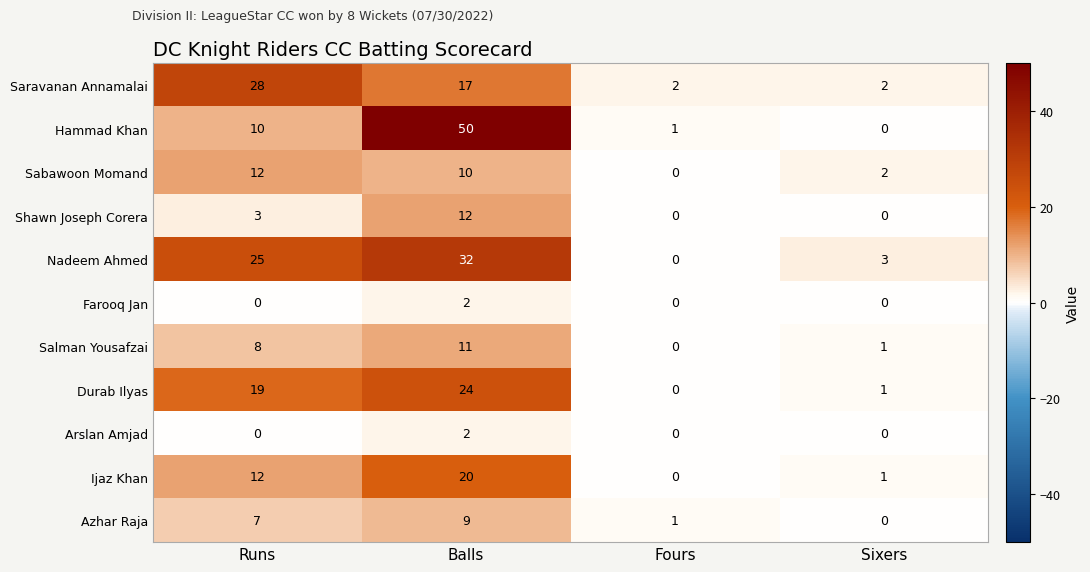

List the labels in order of Durab Ilyas value, largest first.

Balls, Runs, Sixers, Fours